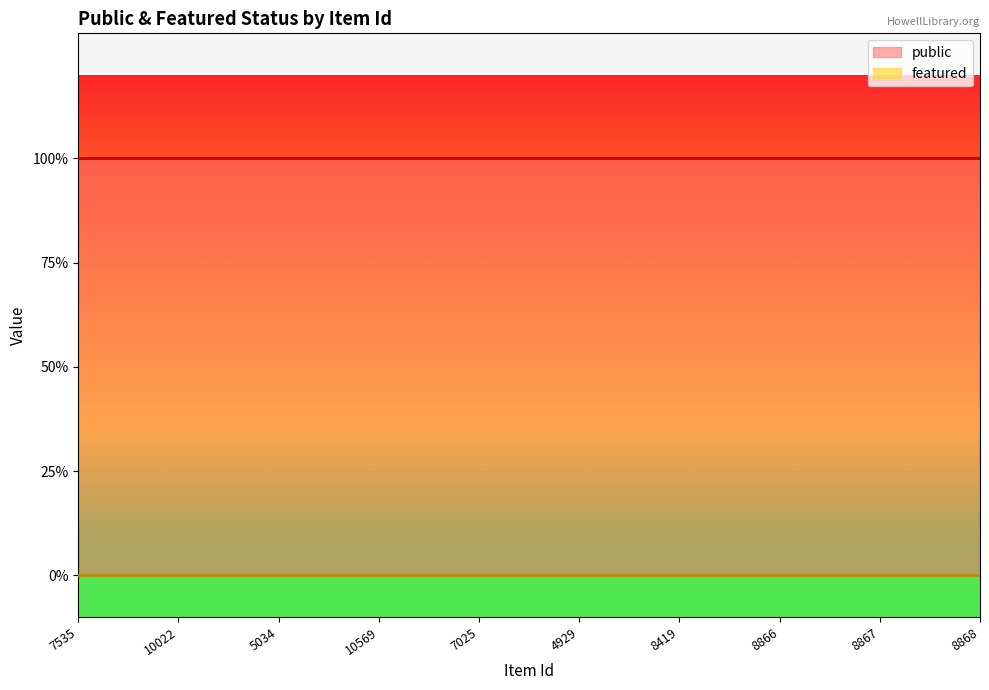

Count the number of data series in this chart.

2